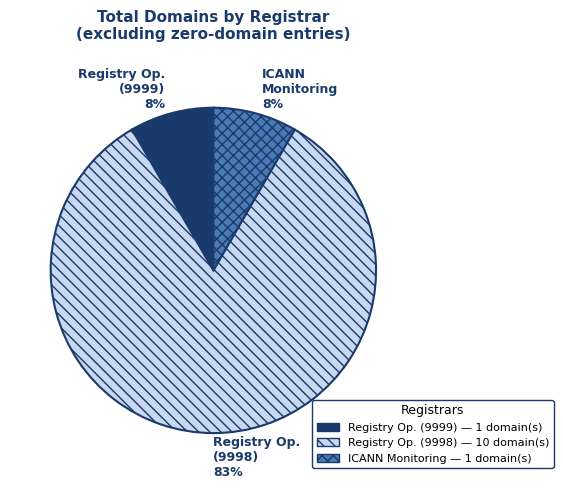

Which slice is the largest?

Registry Op. (9998)